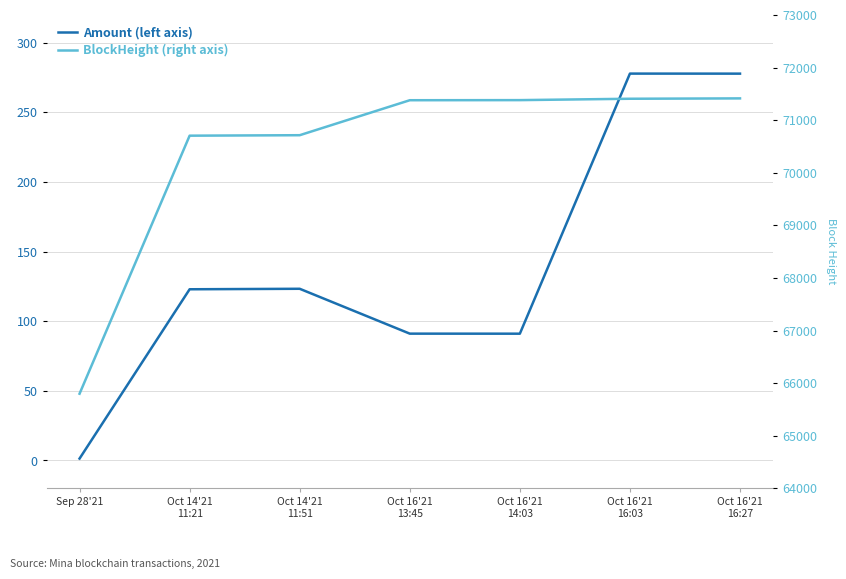

True or false: BlockHeight (right axis) and Amount (left axis) intersect in this chart.

False